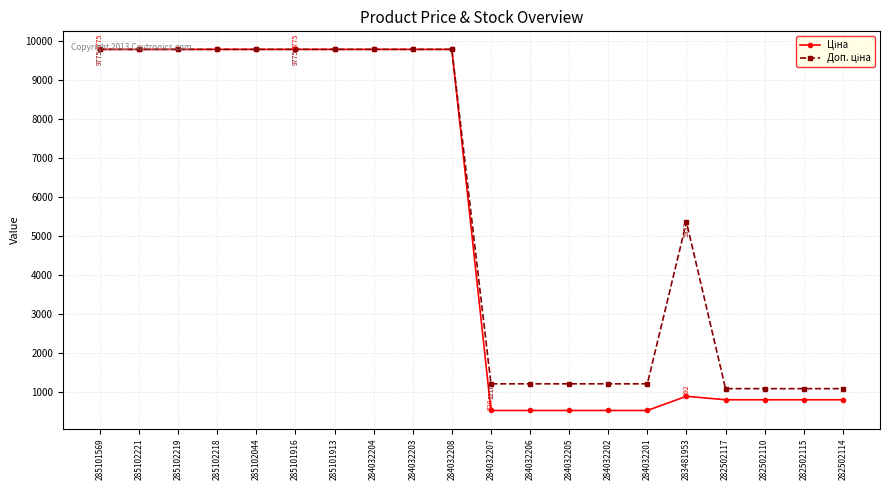

What is the label of the 8th point from the left?

284032204